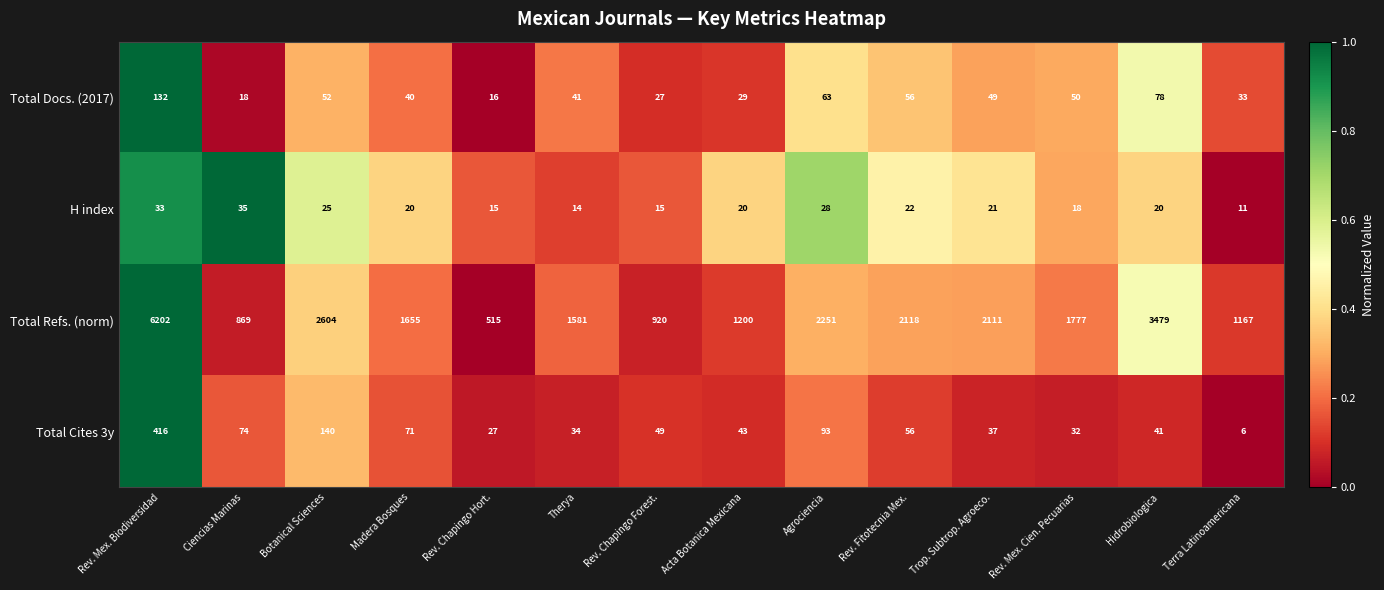

What is the difference between the second highest and second lowest values in the Total Refs. (norm) series?

2610